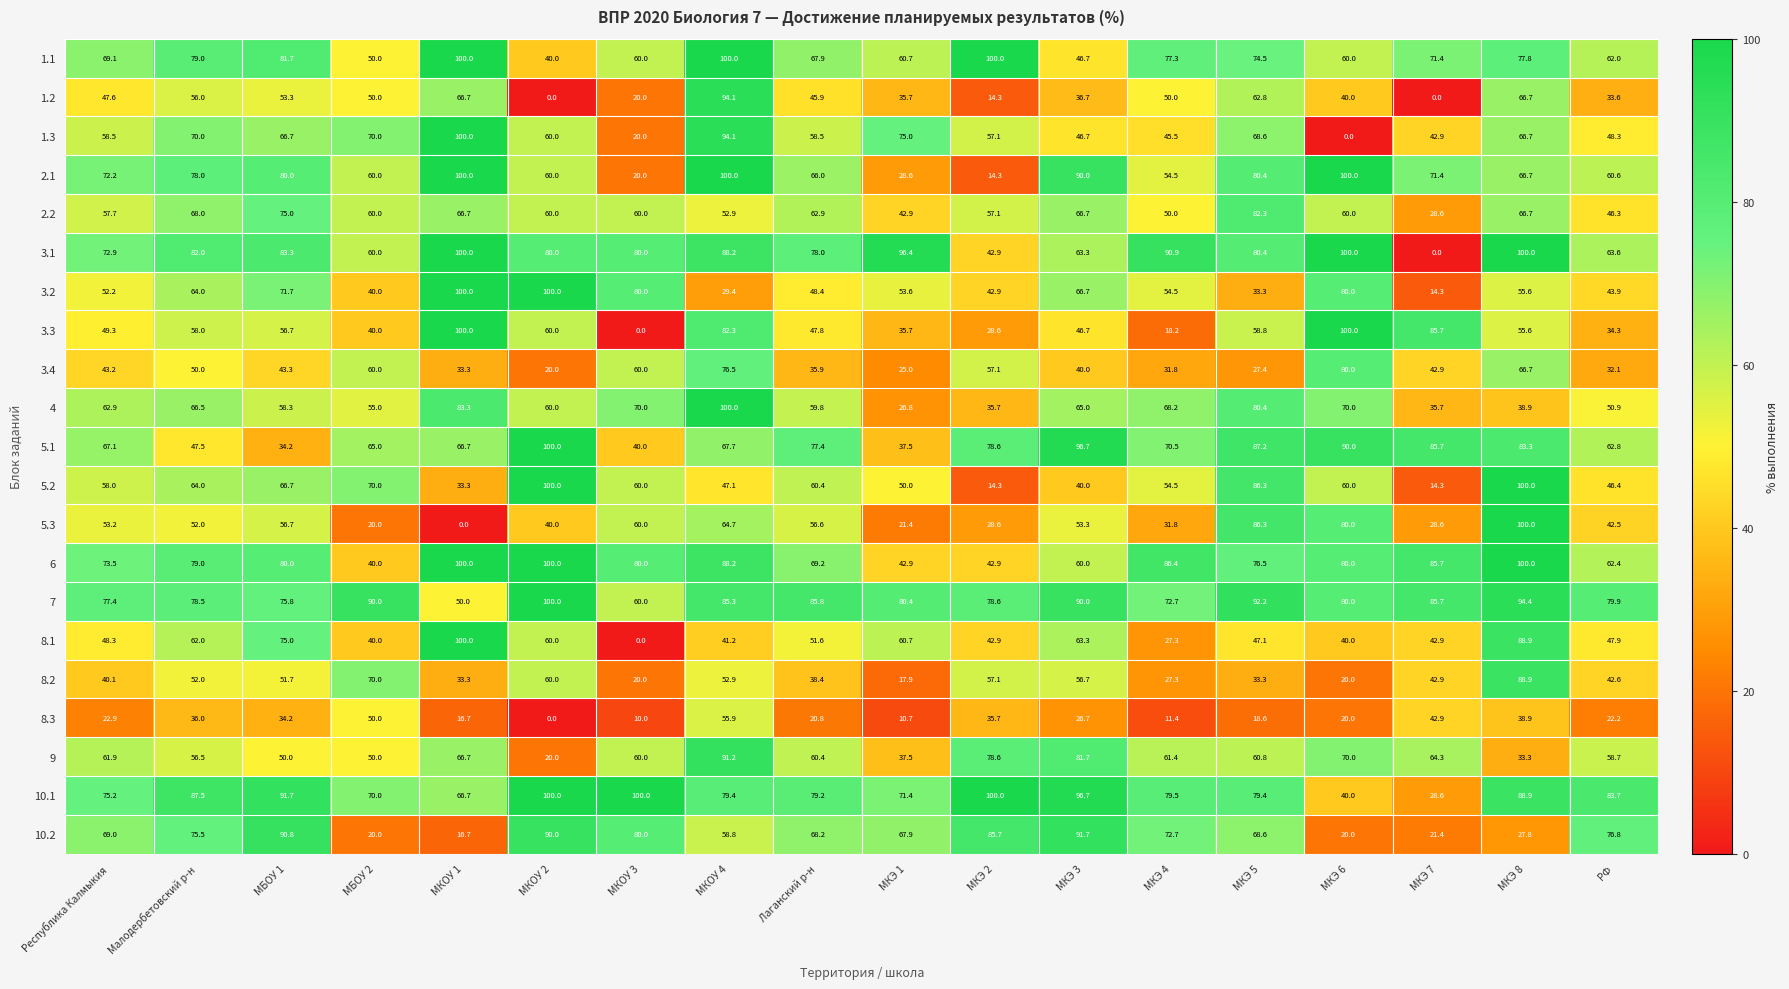

At which label is 2.2 closest to 55?

МКОУ 4